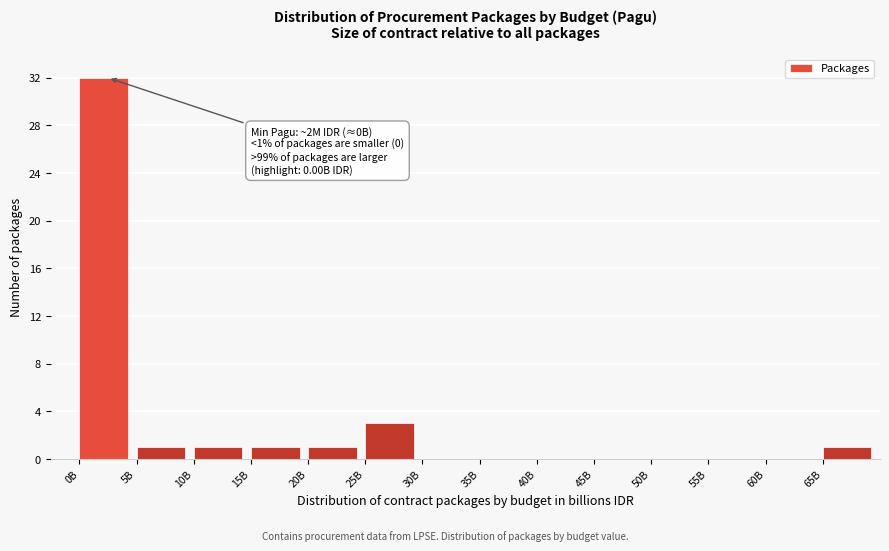

Reading right to left, extract all data points from this chart.

65B=1	60B=0	55B=0	50B=0	45B=0	40B=0	35B=0	30B=0	25B=3	20B=1	15B=1	10B=1	5B=1	0B=32